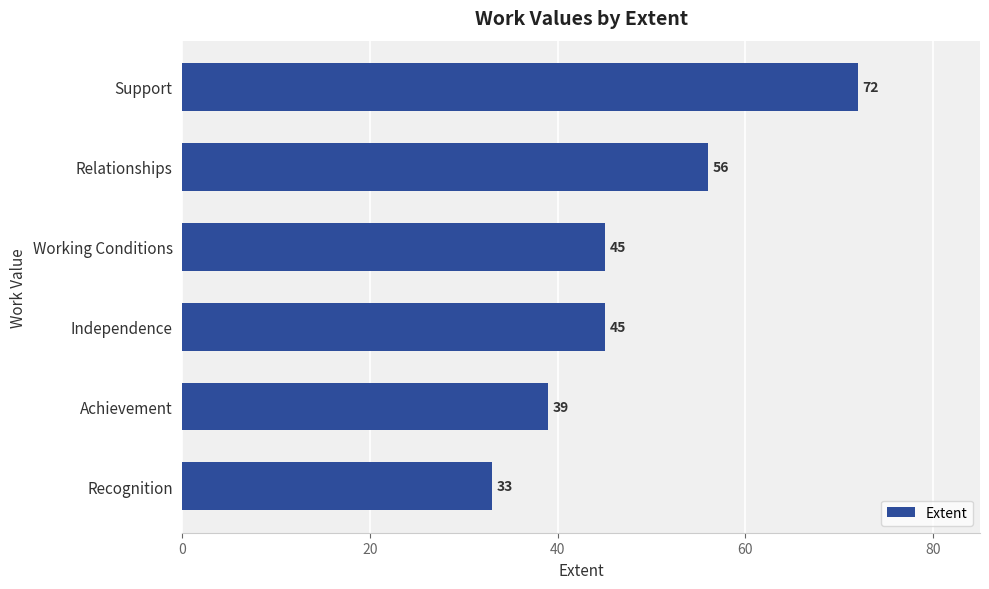

How many bars are there in total?

6